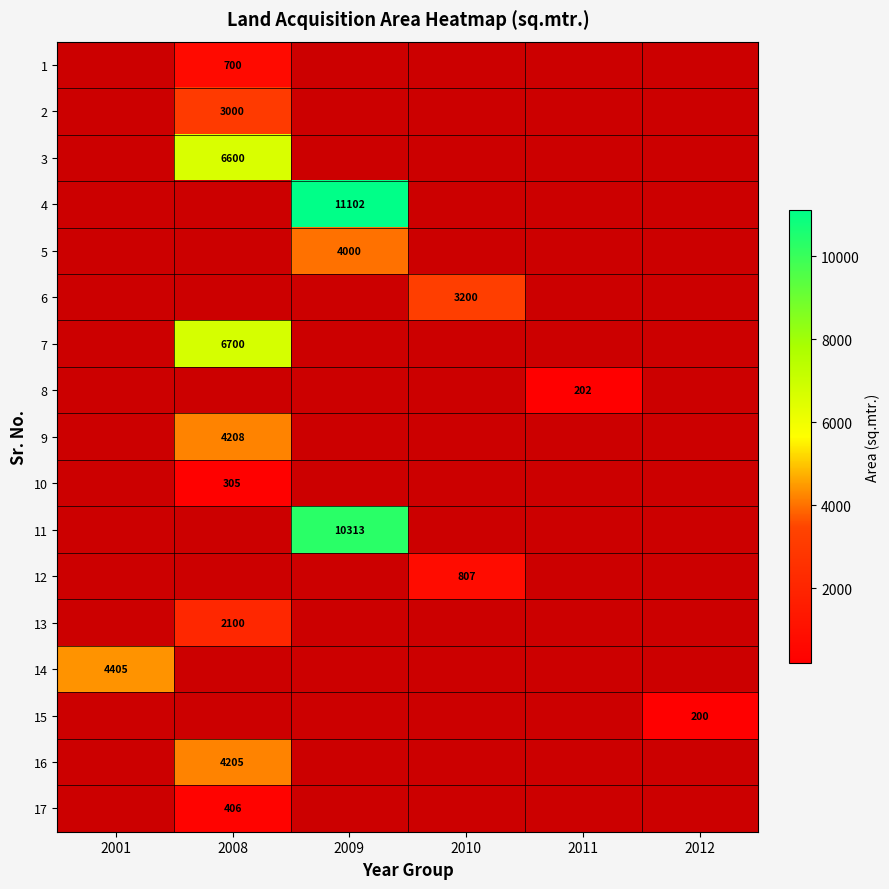

Is it true that 17 equals 406 at 2008?

True